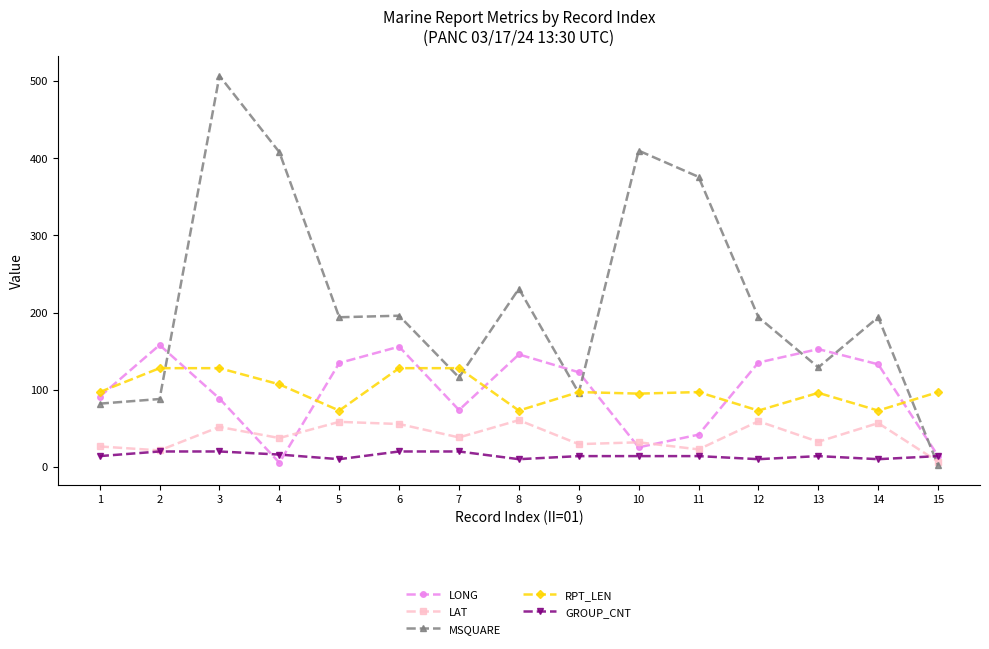

How many values in the MSQUARE series are below 194?

6